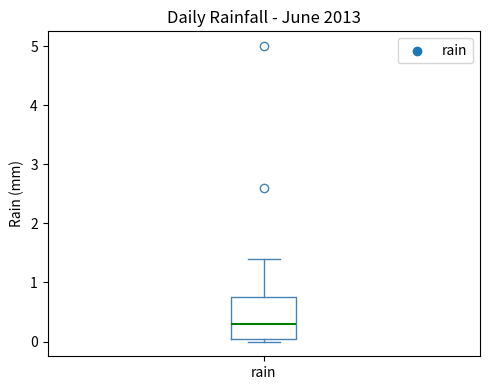

Where does the median line of the box for rain sit on the y-axis? The values are not printed on the chart, so give them approximately, as read against the axis.

0.3